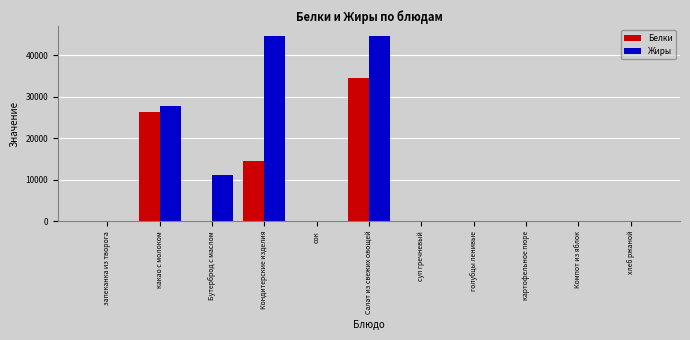

Which series has the largest total across all categories?

Жиры